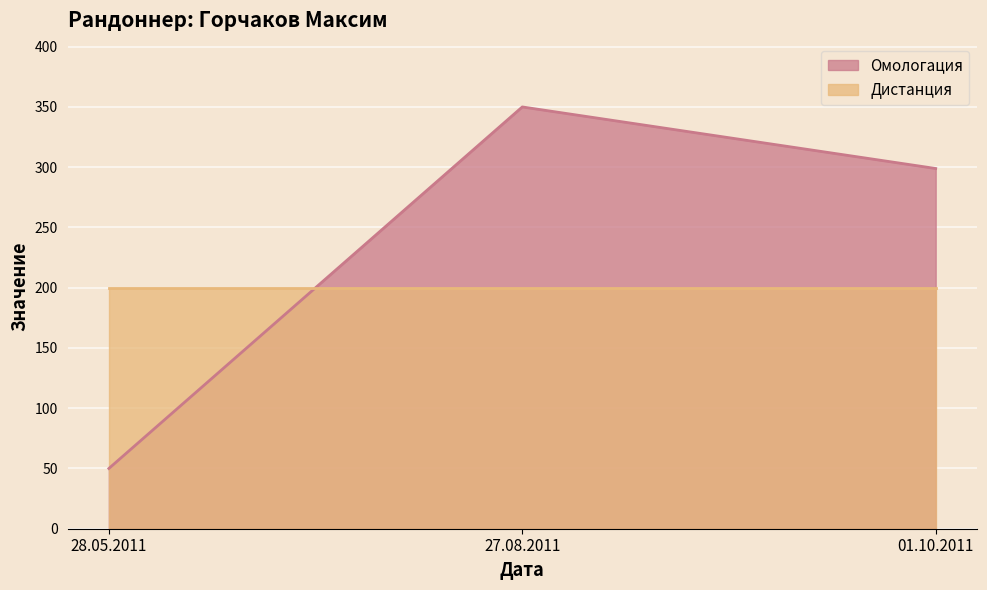

How many values are below 298?

1